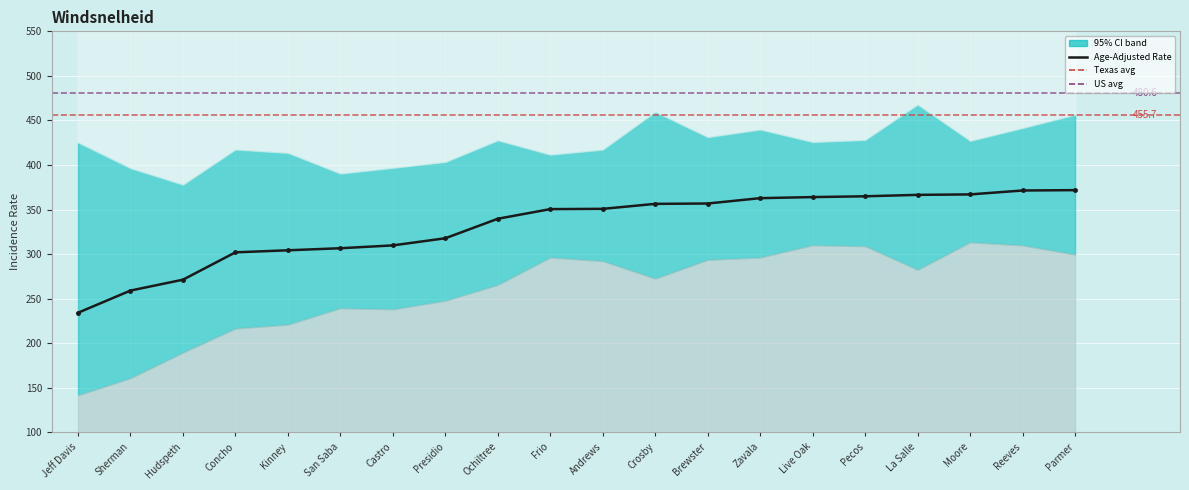

What is the label of the 18th point from the right?

Hudspeth